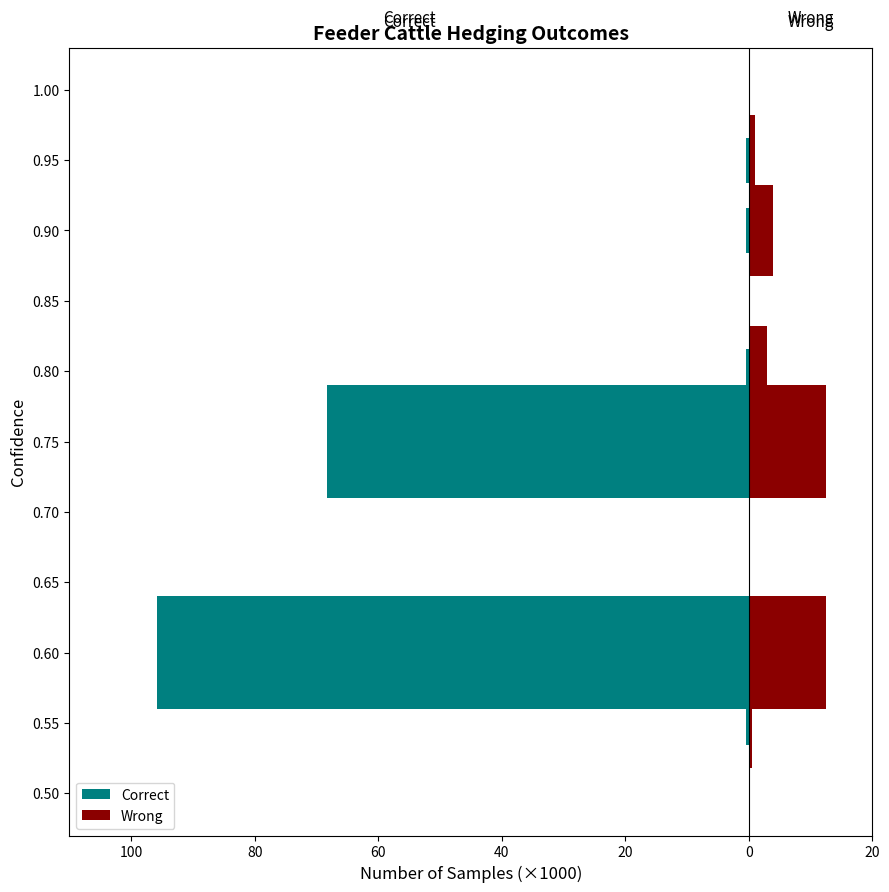

The Wrong series shows 0.0 at 100. True or false?

False